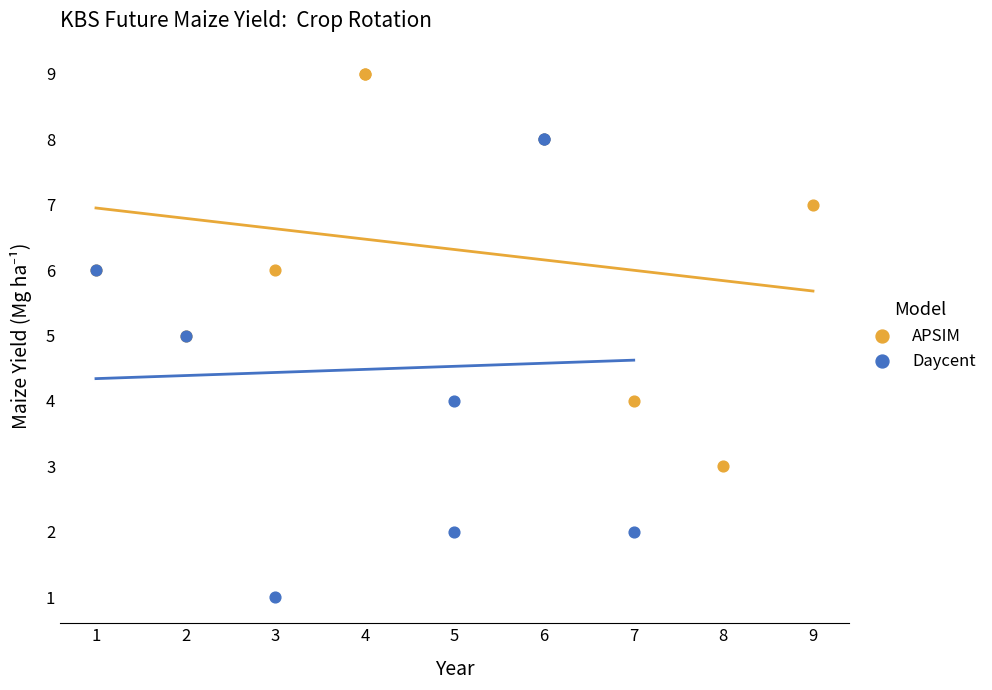

Which series reaches the maximum Y coordinate?

APSIM